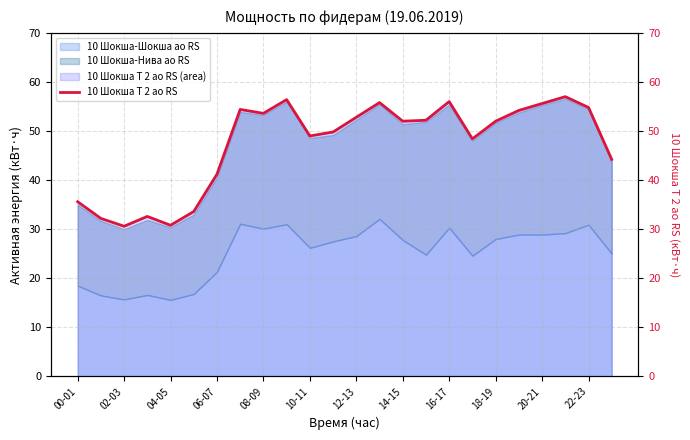

What is the change in value from 02-03 to 17?

+16.2